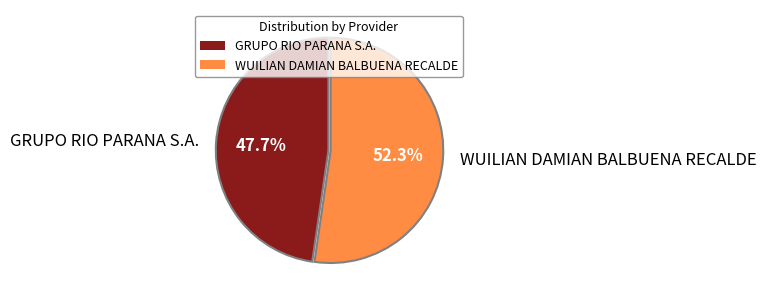

Is there any slice that represents more than half of the pie?

Yes